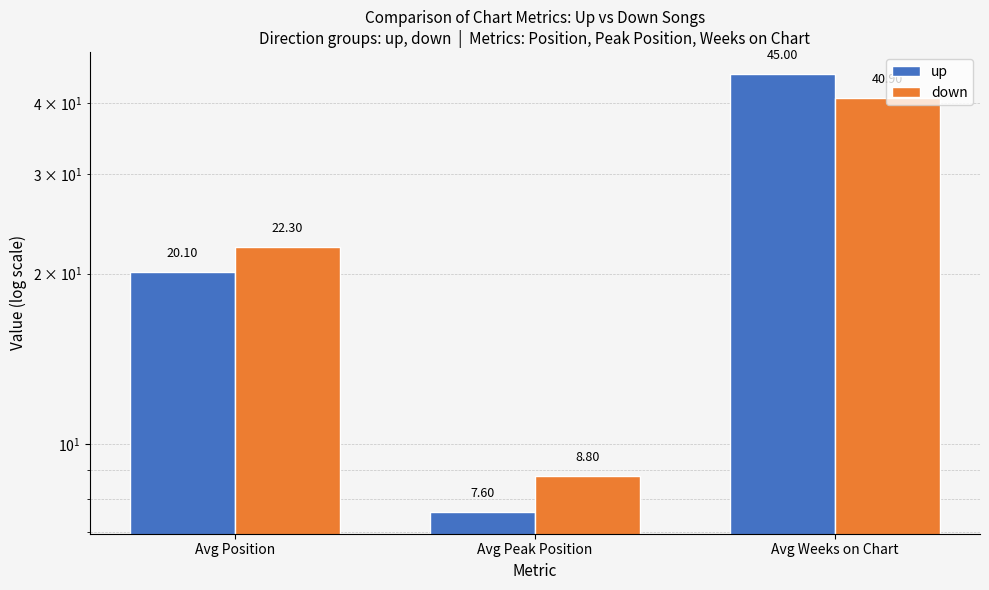

What value does the up series have at Avg Position?

20.1